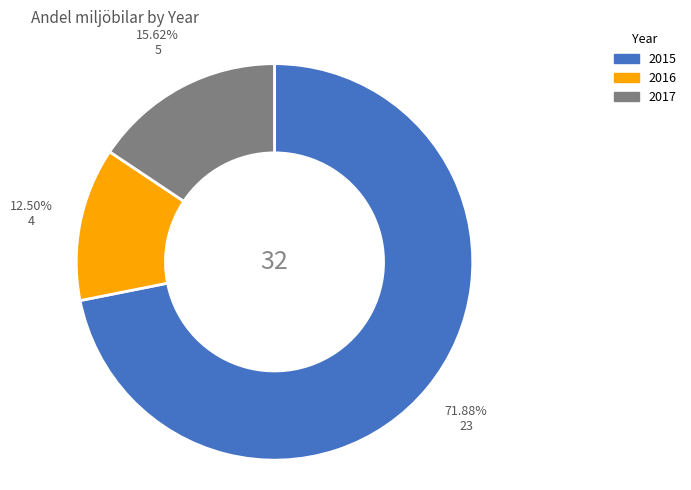

To the nearest percent, what percentage of the pie is 2017?

16%